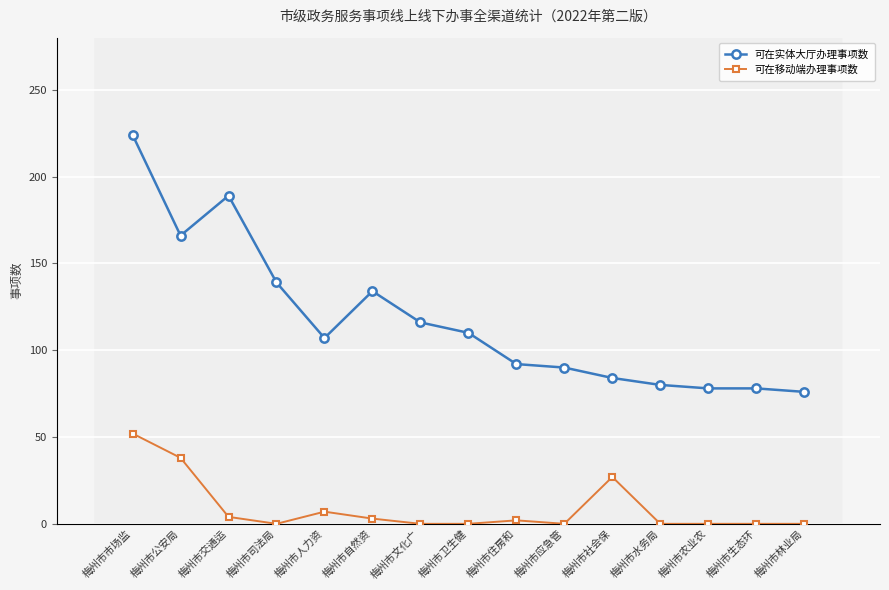

The 可在实体大厅办理事项数 series shows 189 at 梅州市交通运. True or false?

True